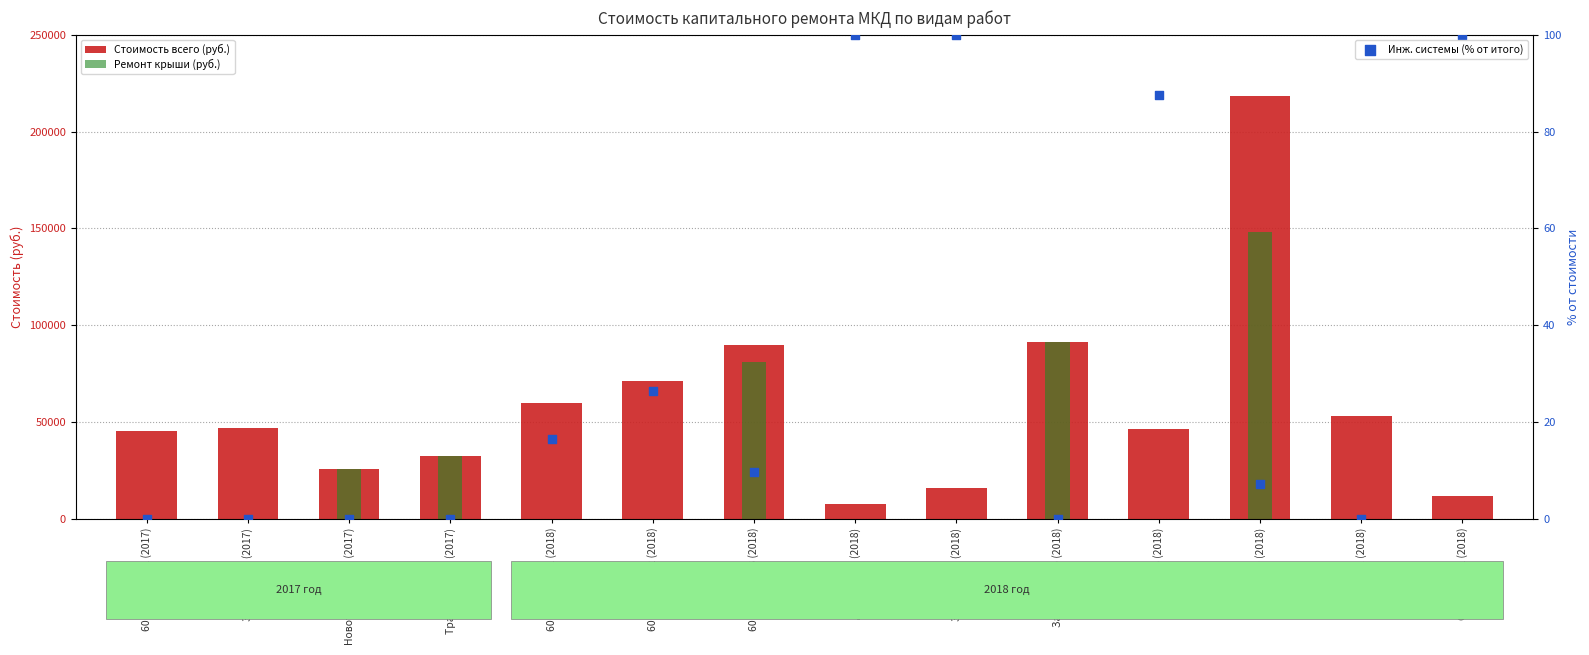

Which series reaches the maximum Y coordinate?

Стоимость всего (руб.)